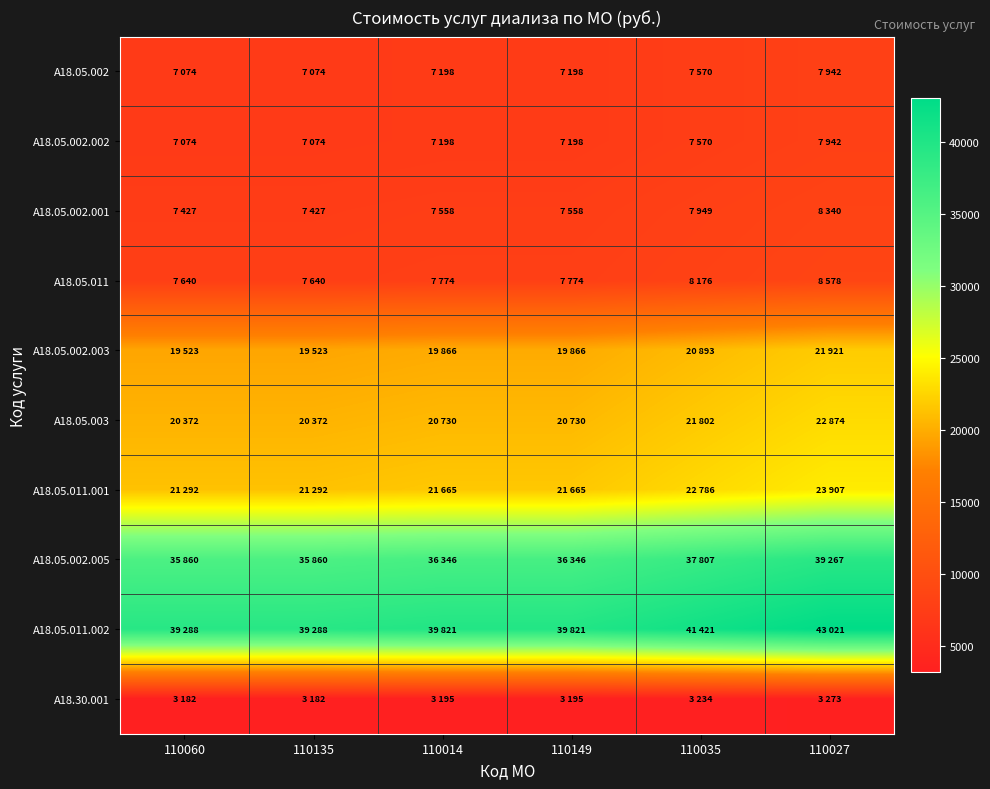

Which series changed the most between 110149 and 110035?

A18.05.011.002